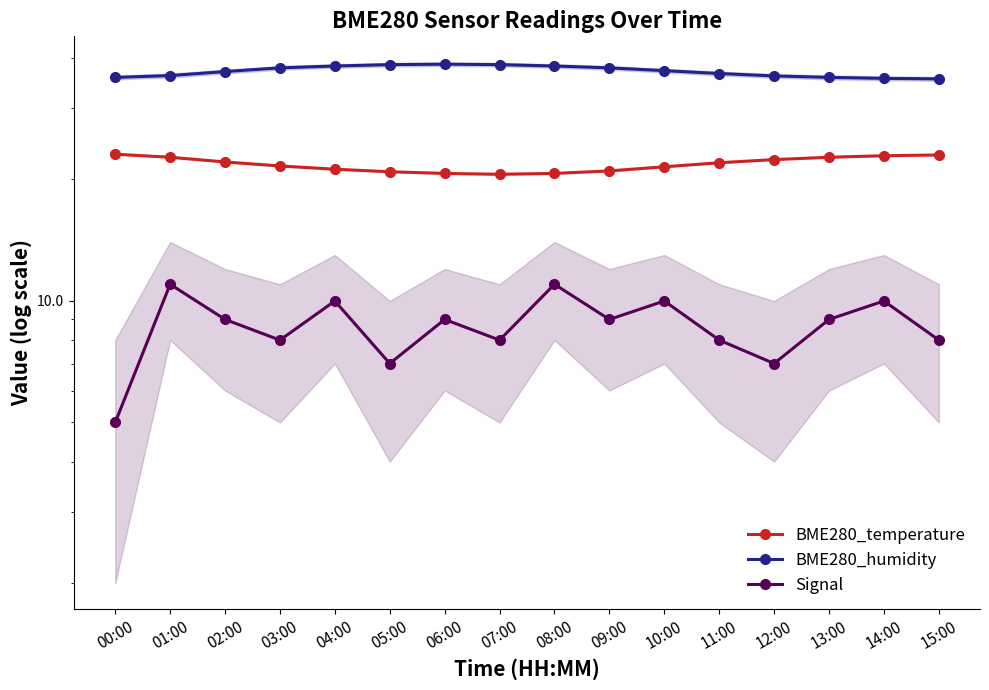

Does the chart have visible grid lines?

No